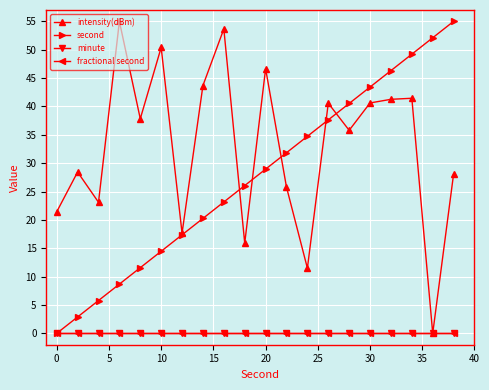

What is the average value of the intensity(dBm) series?

32.9